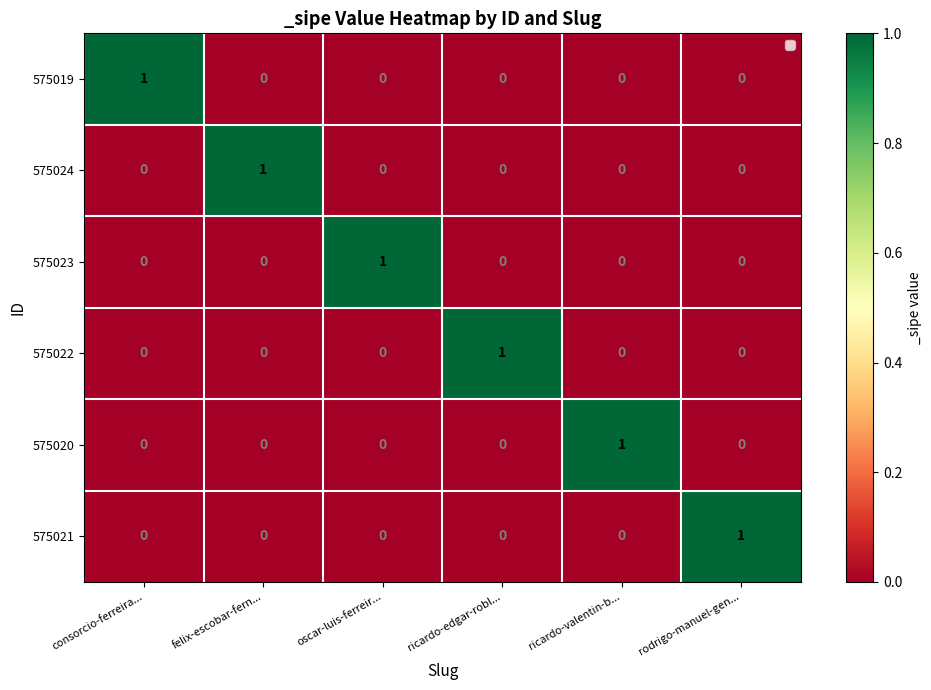

At which label does 575021 reach its peak?

rodrigo-manuel-gen...